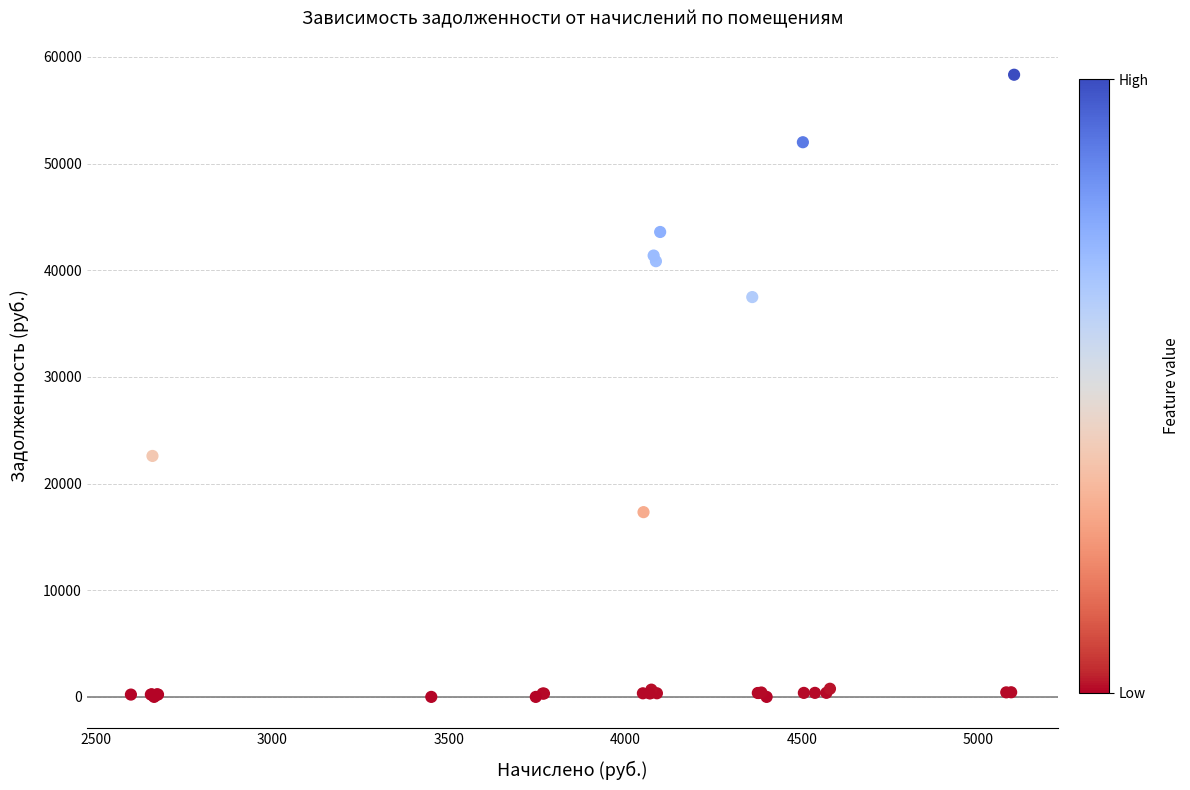

What Y value in the scatter plot is closest to 29166?

22592.1